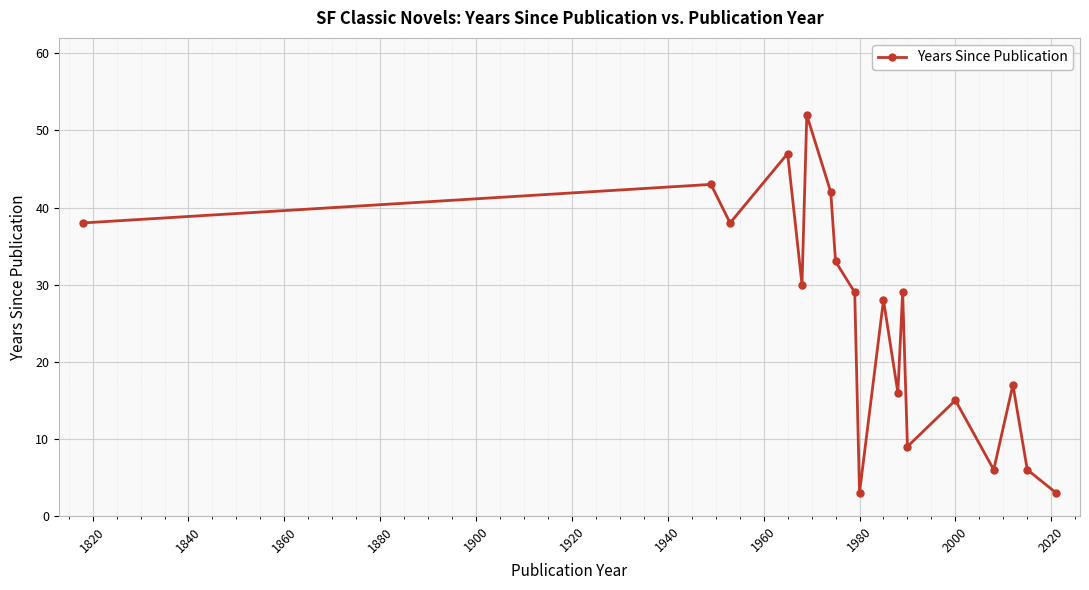

Does the chart display data point markers on the line(s)?

Yes